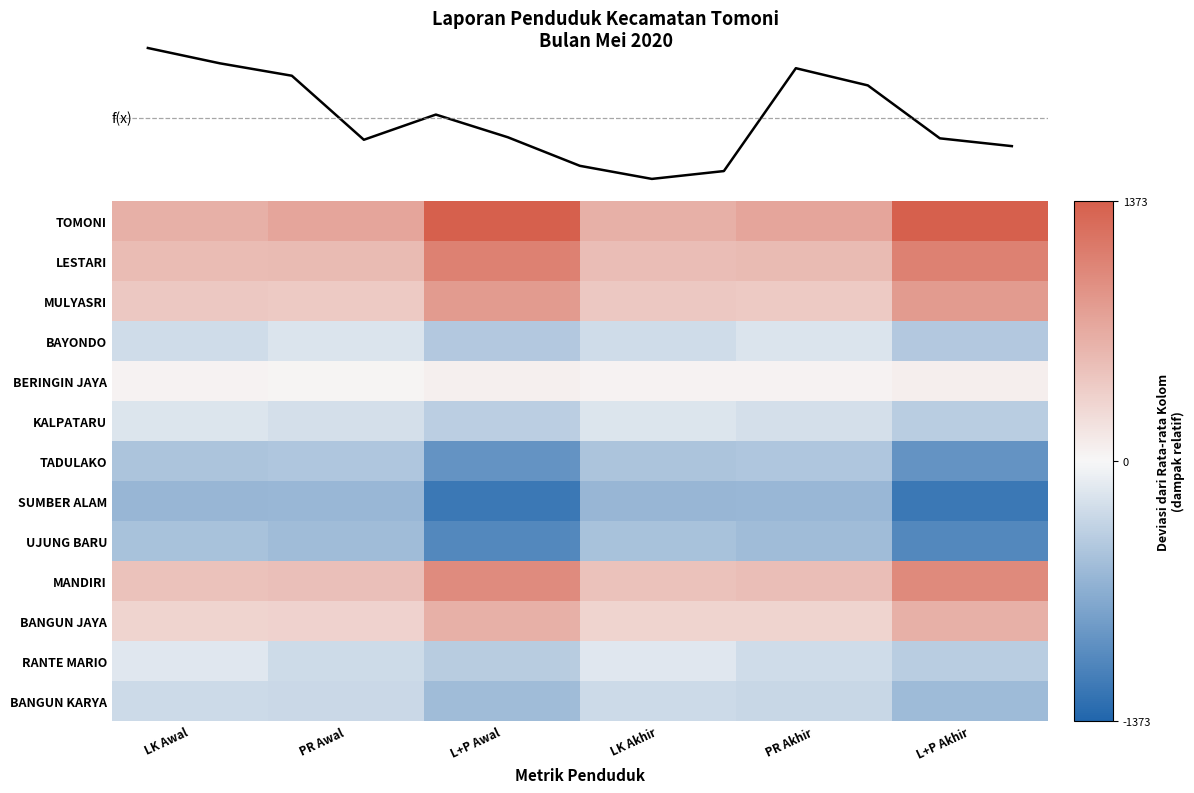

Which has a higher value, PR Akhir or L+P Akhir?

L+P Akhir